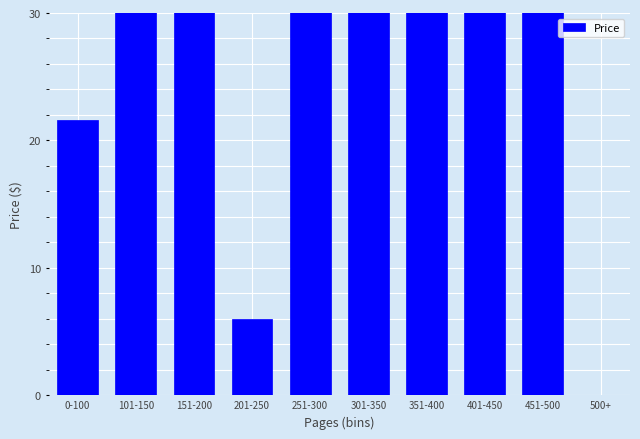

Are the bars grouped side by side (vs. stacked)?

No